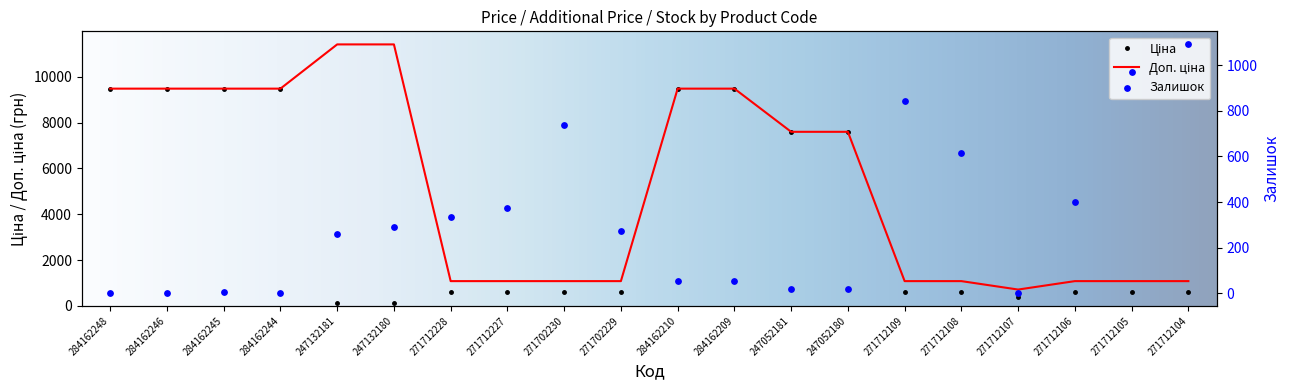

What are all the series names shown in the legend?

Ціна, Доп. ціна, Залишок